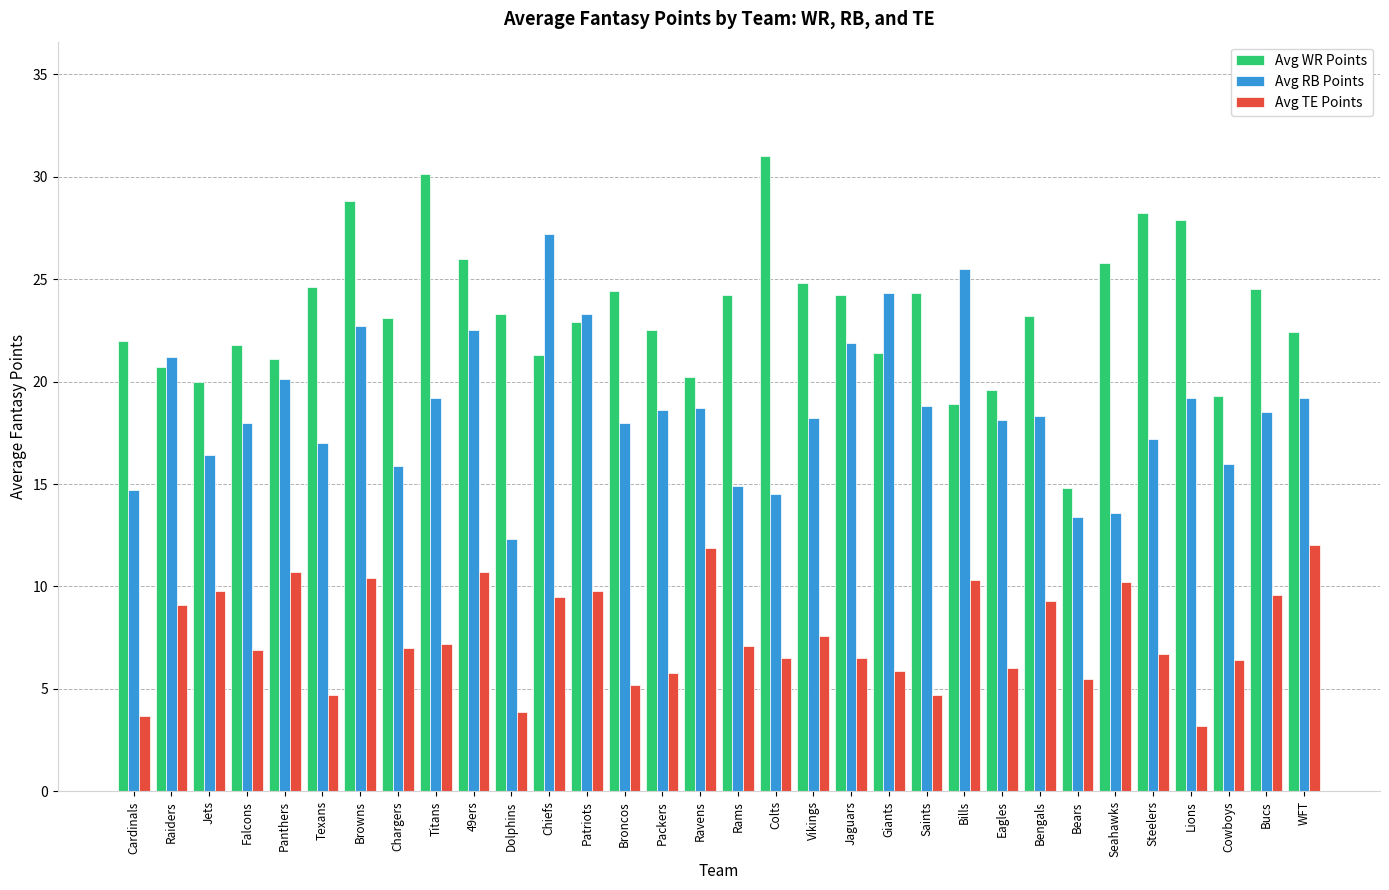

What is the value of the Avg WR Points bar at the 9th from the left?

30.1